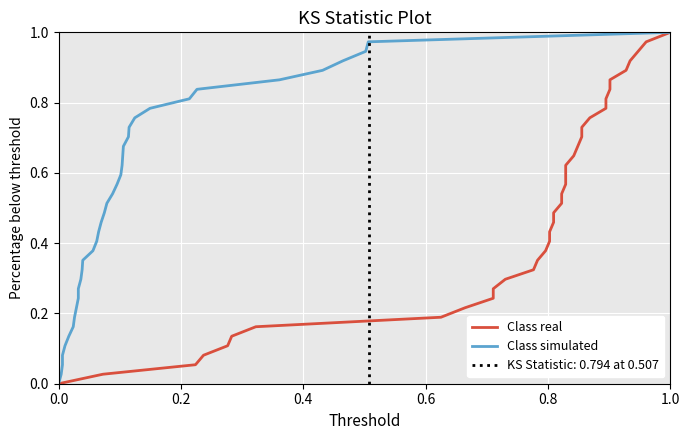

True or false: Class simulated and Class real cross at least once.

False